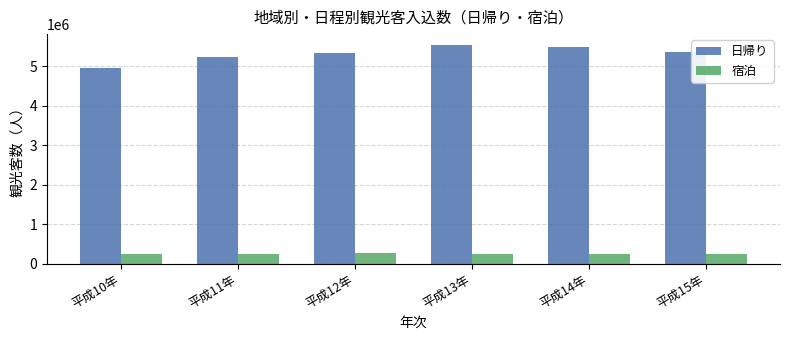

What is the label of the 5th bar from the left?

平成14年